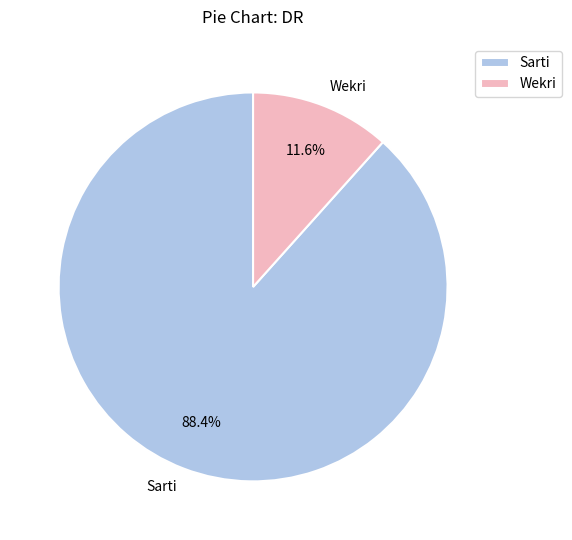

What percentage is the Wekri slice, to the nearest percent?

12%